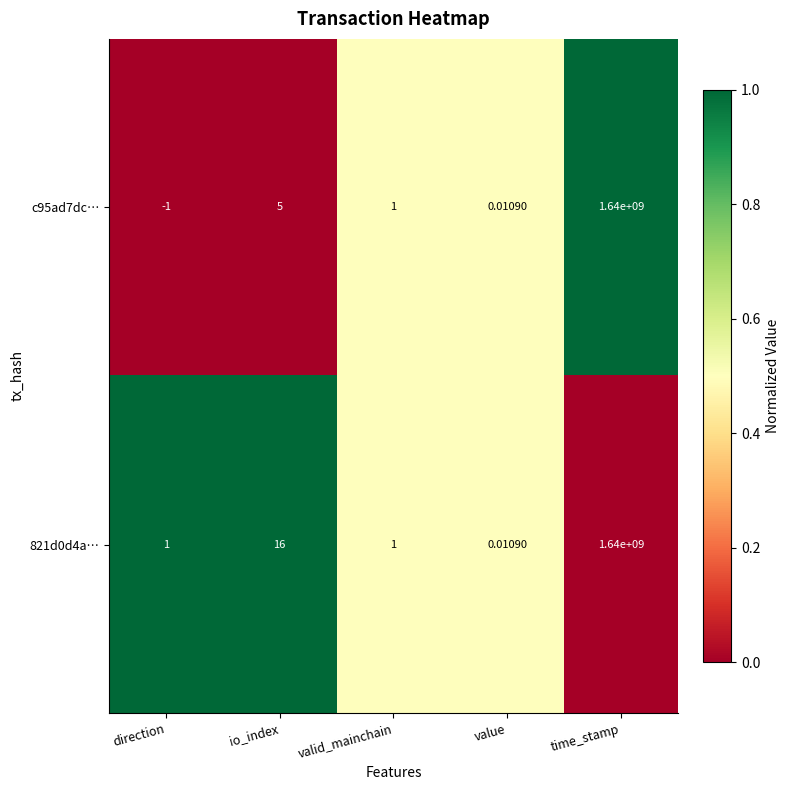

At which label is 821d0d4a… closest to 820000000?

io_index